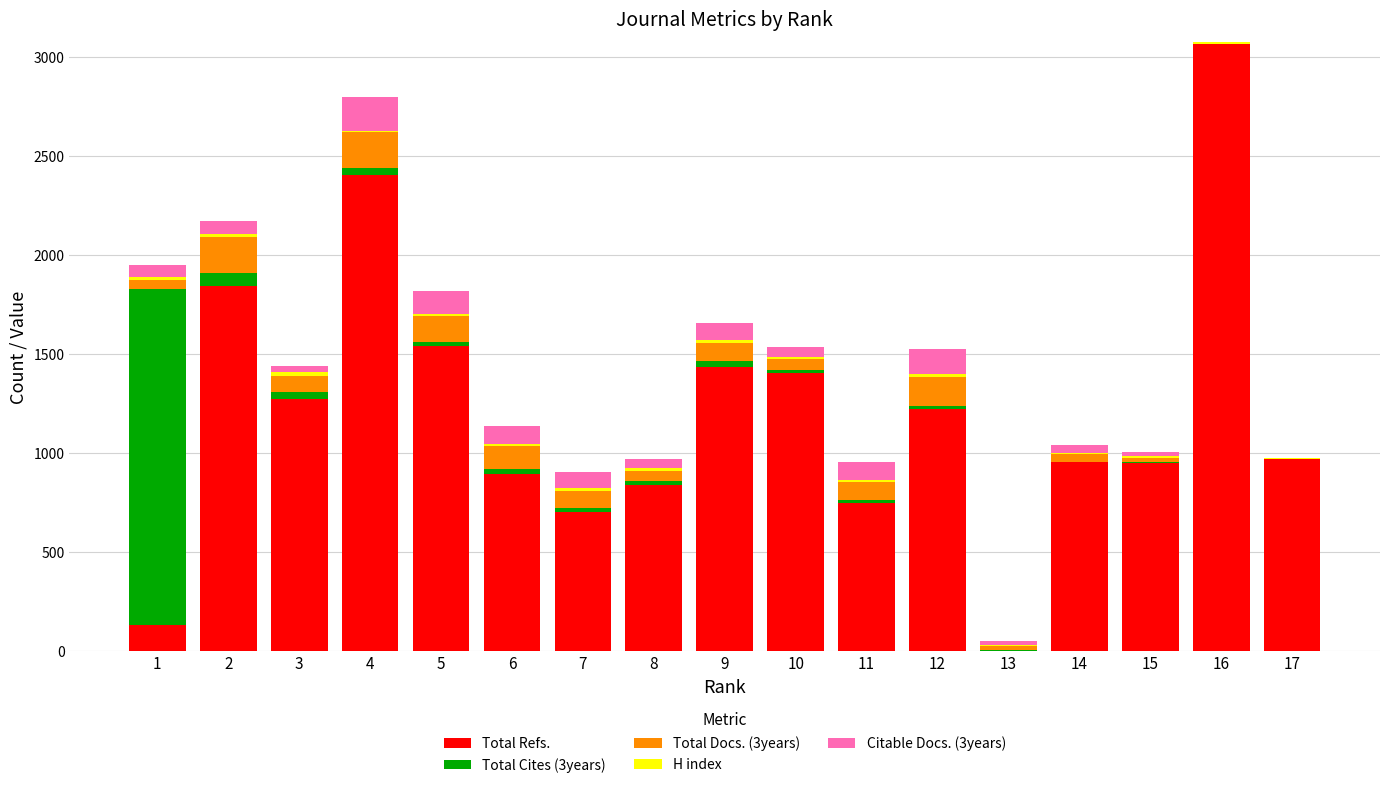

The value of Total Refs. at 10 is 326. True or false?

False